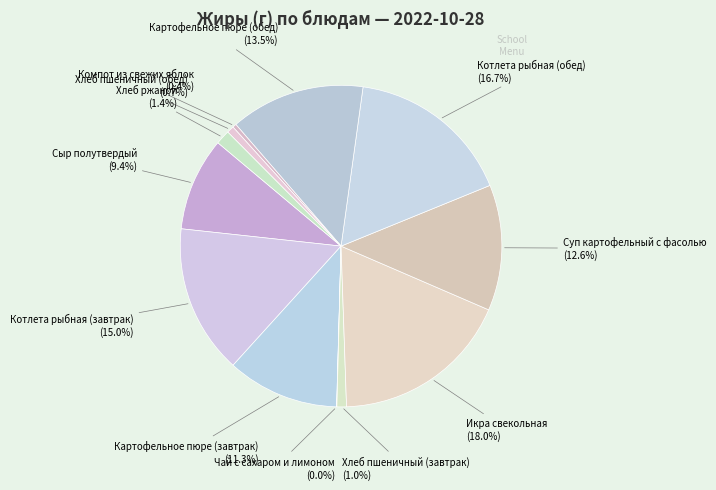

Which slice is the smallest?

Чай с сахаром и лимоном